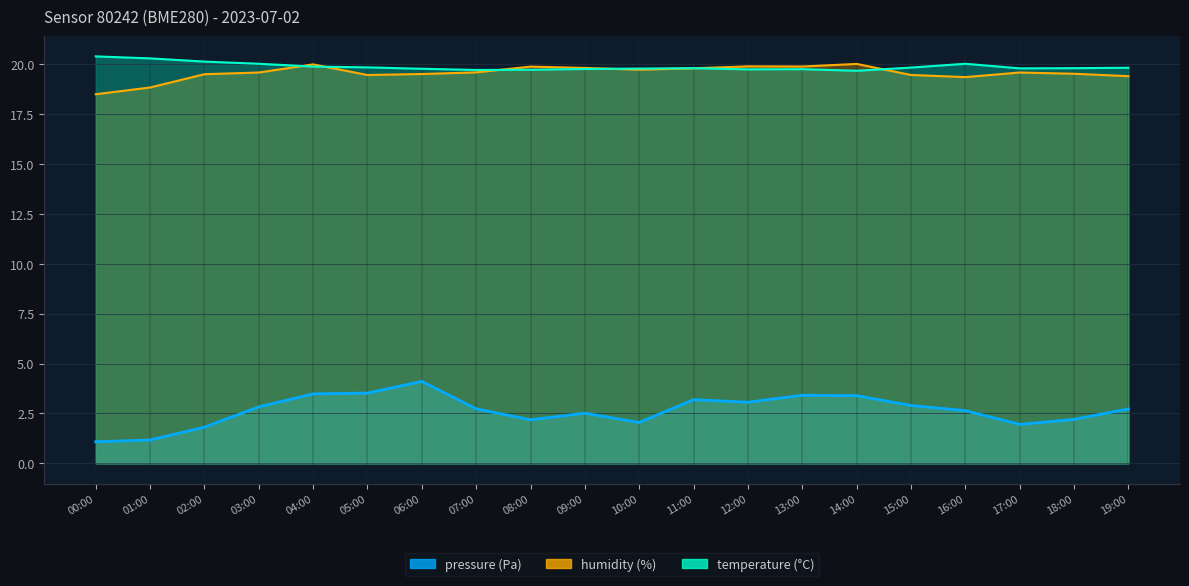

At which category is the sum across all series the highest?

06:00